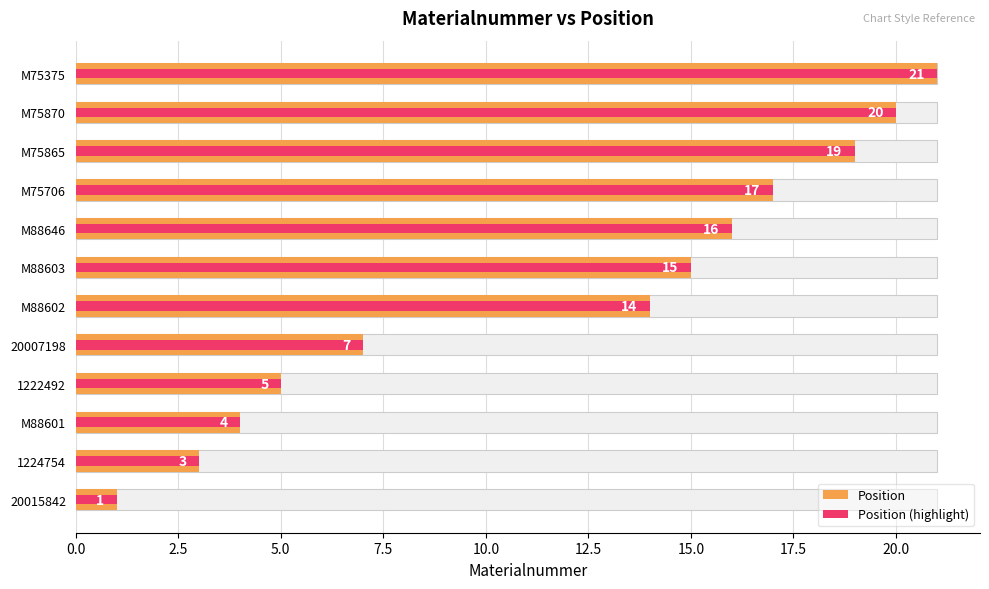

What position from the left is 7.5?

4